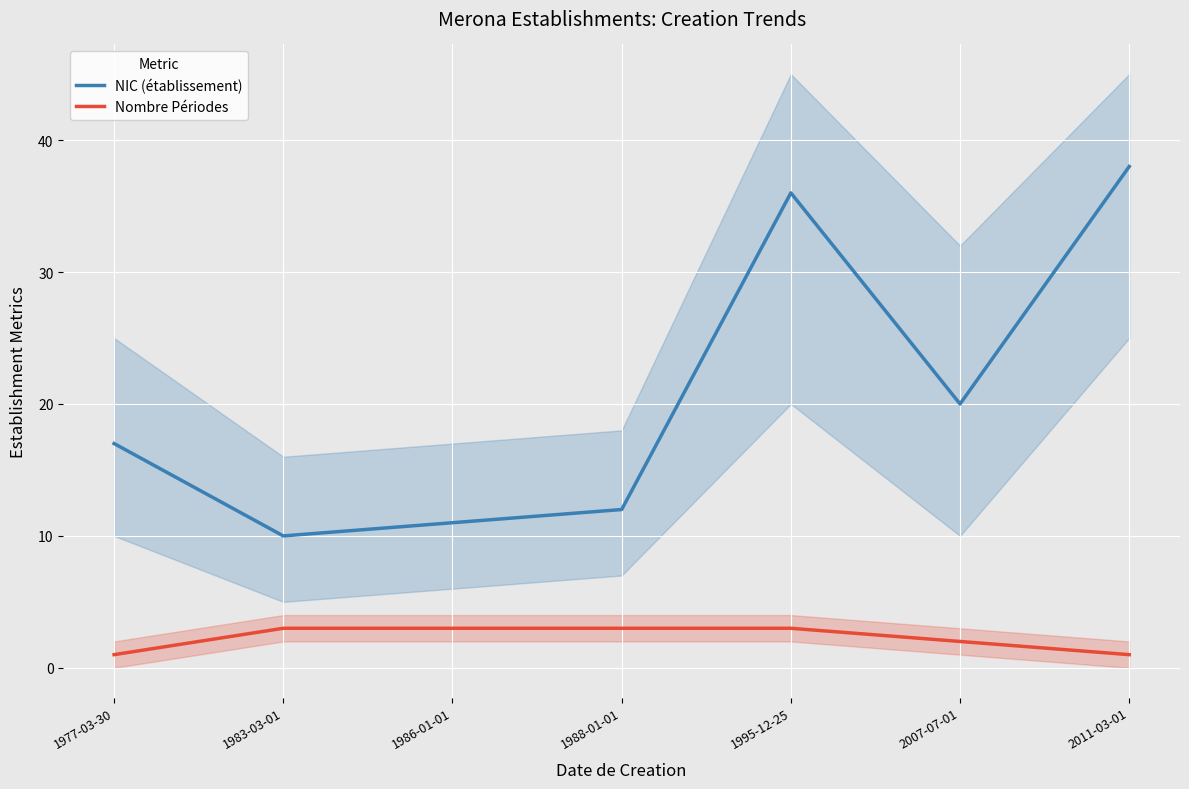

Reading left to right, what are all the values shown in this chart?

NIC (établissement): 1977-03-30=17	1983-03-01=10	1986-01-01=11	1988-01-01=12	1995-12-25=36	2007-07-01=20	2011-03-01=38
Nombre Périodes: 1977-03-30=1	1983-03-01=3	1986-01-01=3	1988-01-01=3	1995-12-25=3	2007-07-01=2	2011-03-01=1